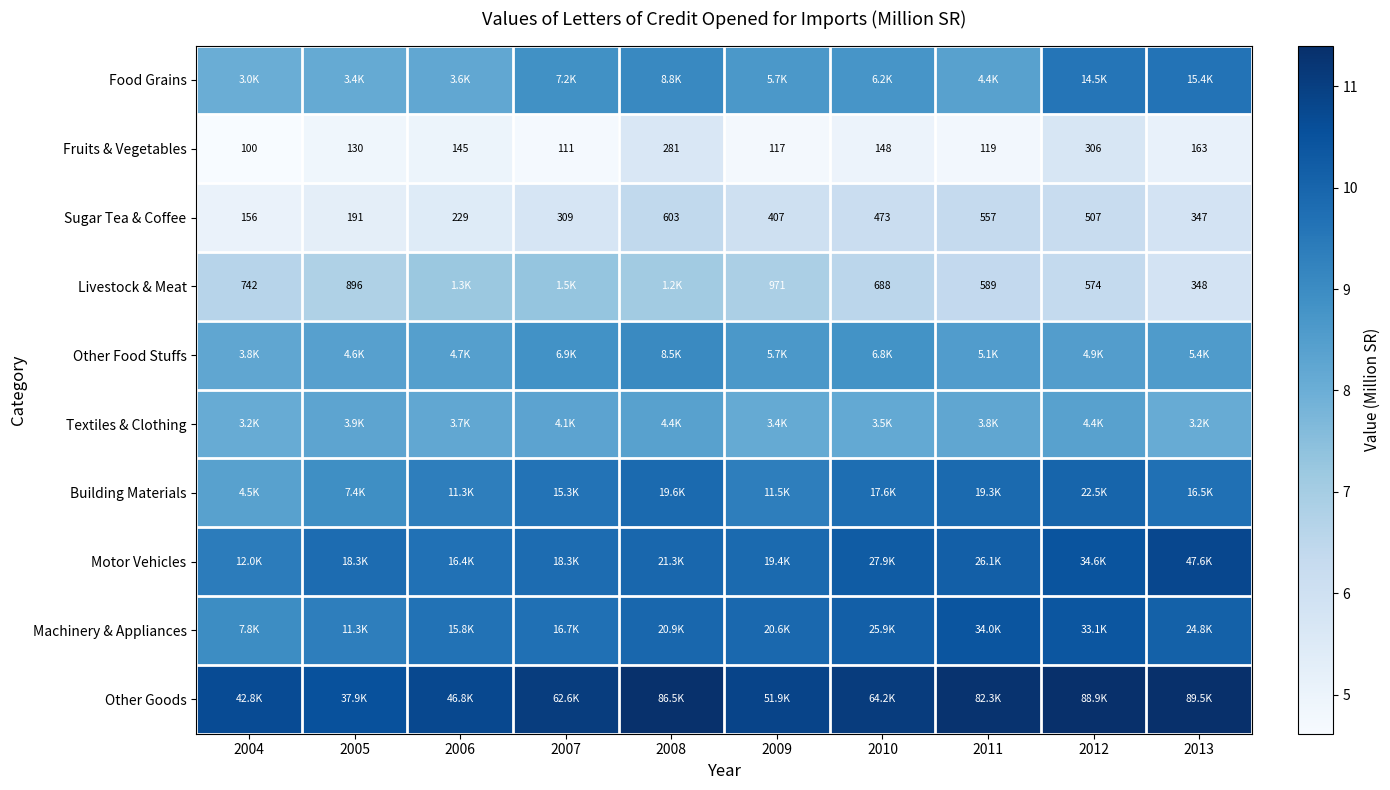

What is the spread (max minus min) of values at 2012?

5.7